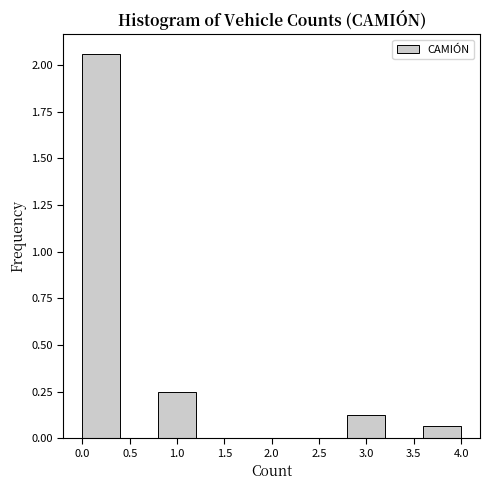

Reading left to right, transcribe this chart: for each bar, give the range it covers on the x-axis and its height. The values are not printed on the chart, so give them approximately, as read against the axis.

0.0 to 0.4: 2.05
0.4 to 0.8: 0
0.8 to 1.2: 0.25
1.2 to 1.6: 0
1.6 to 2.0: 0
2.0 to 2.4: 0
2.4 to 2.8: 0
2.8 to 3.2: 0.15
3.2 to 3.6: 0
3.6 to 4.0: 0.05